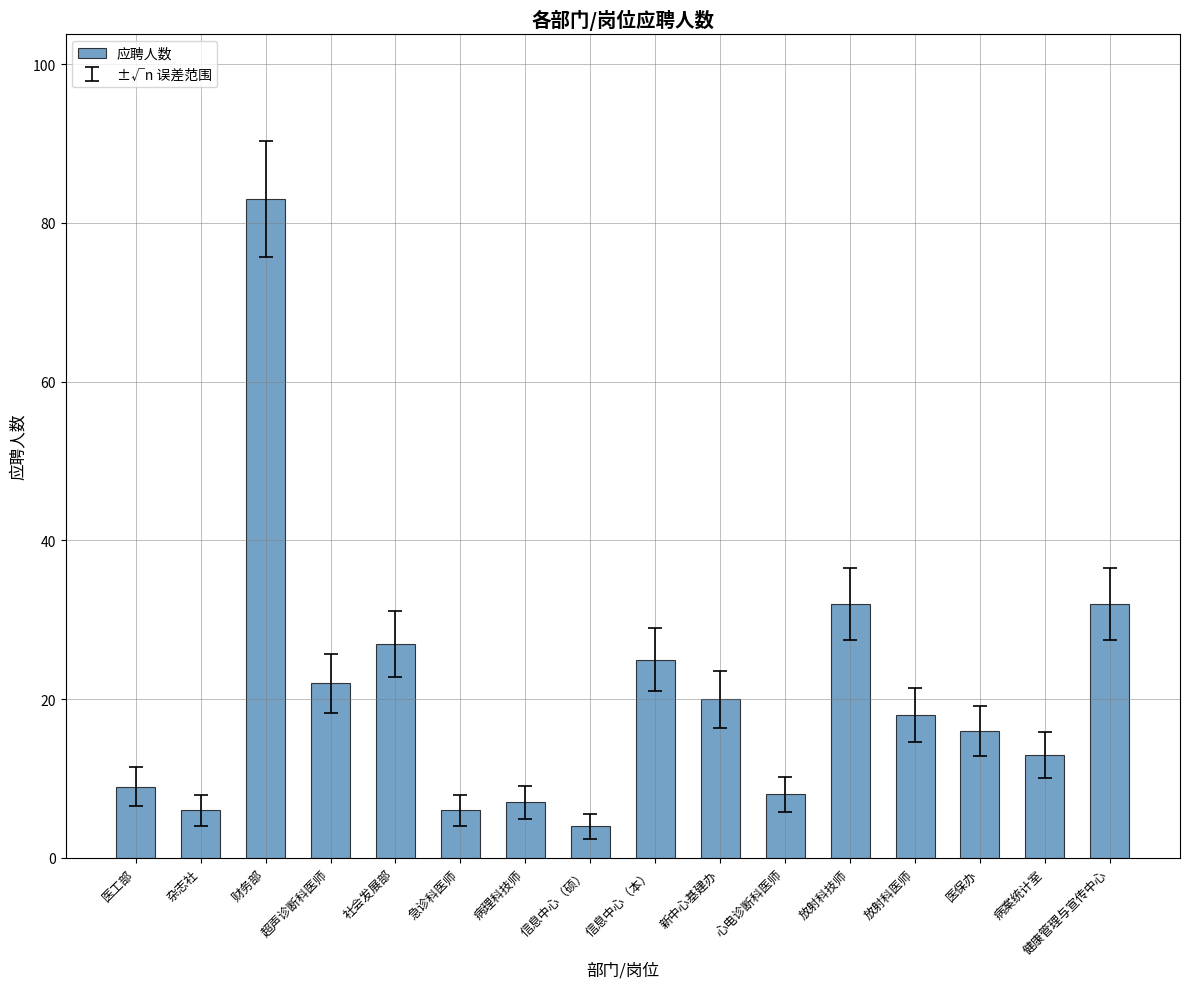

What is the change in value from 超声诊断科医师 to 病案统计室?

-9